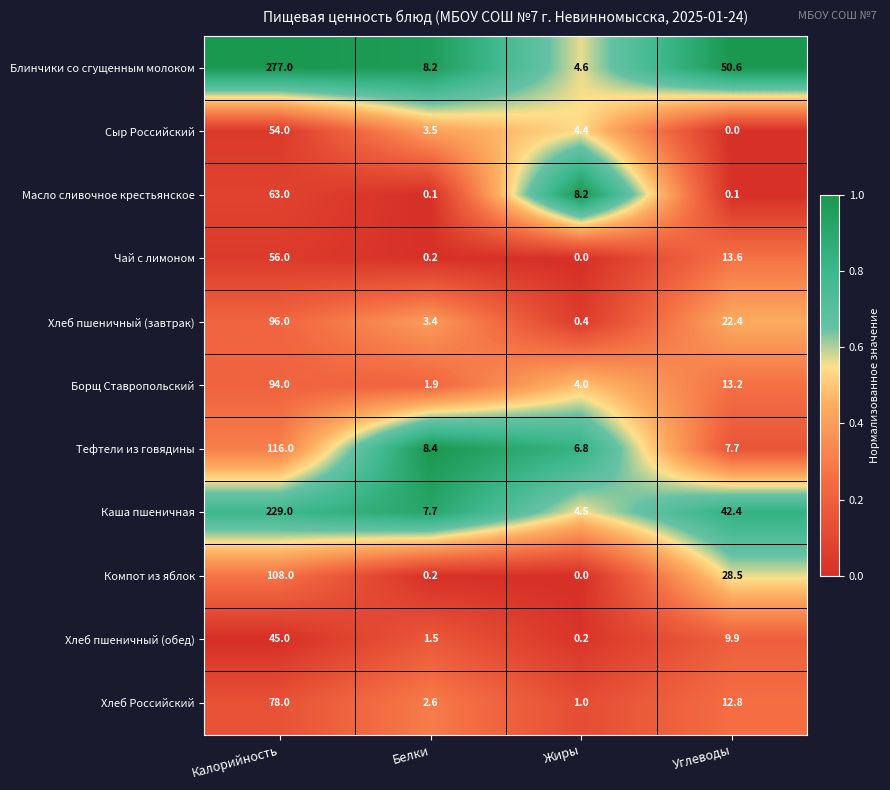

At which category is the sum across all series the highest?

Калорийность